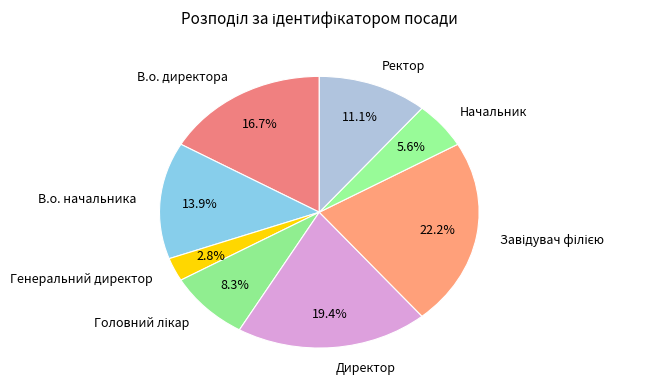

Count the number of slices in the pie.

8